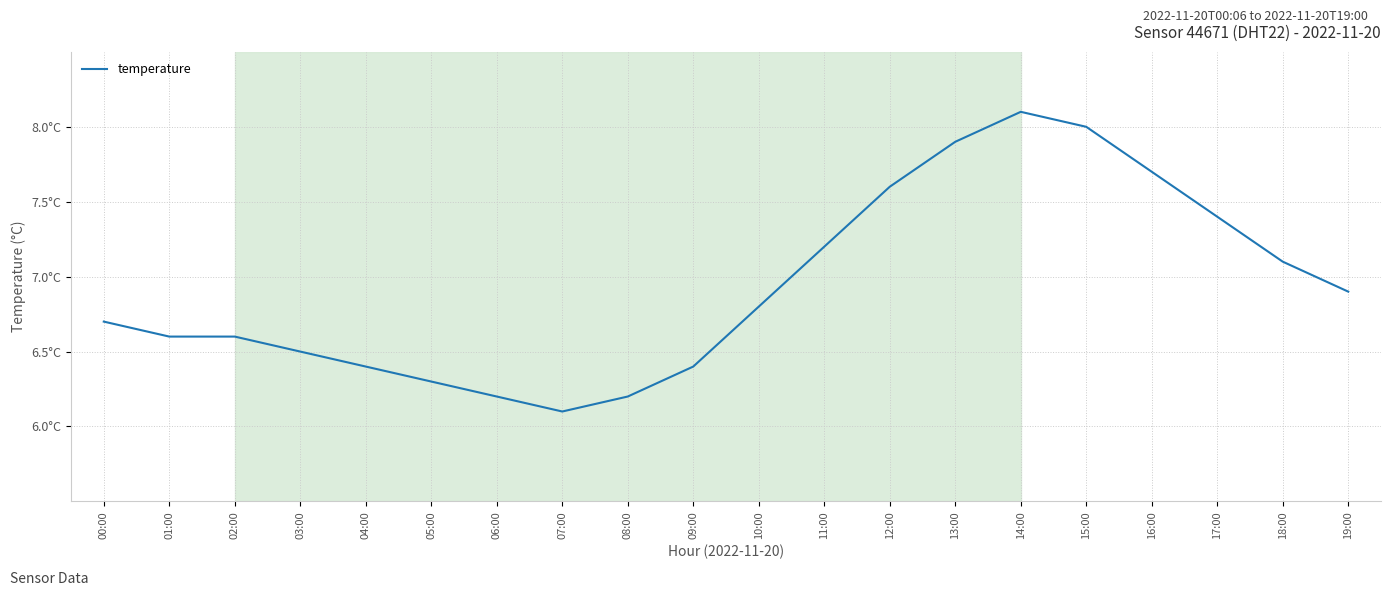

What position from the right is 14:00?

6